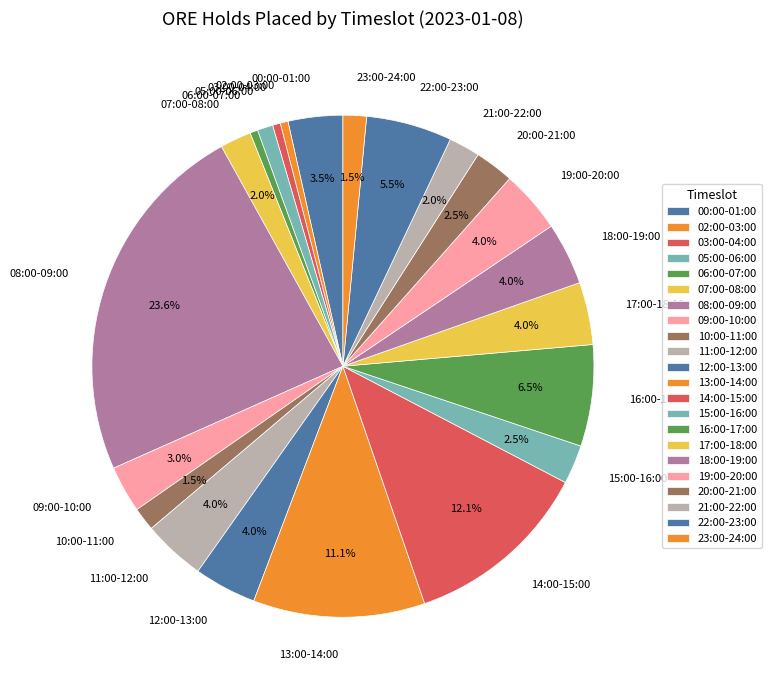

Which category has the biggest portion of the pie?

08:00-09:00